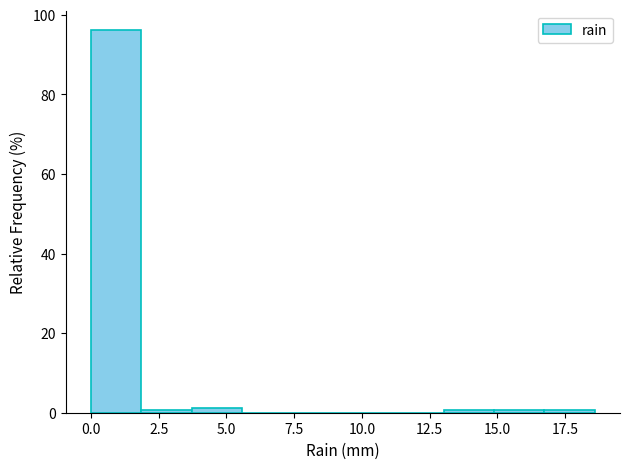

Read against the x-axis, roughly where is the centre of the tallest bar?

1.0